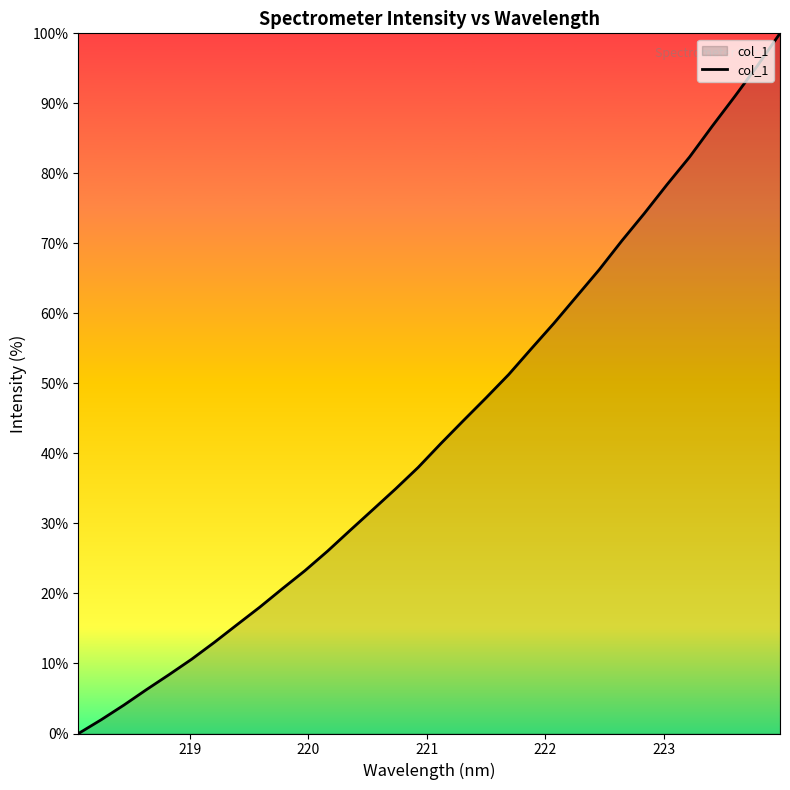

What is the greatest value displayed?

100.0